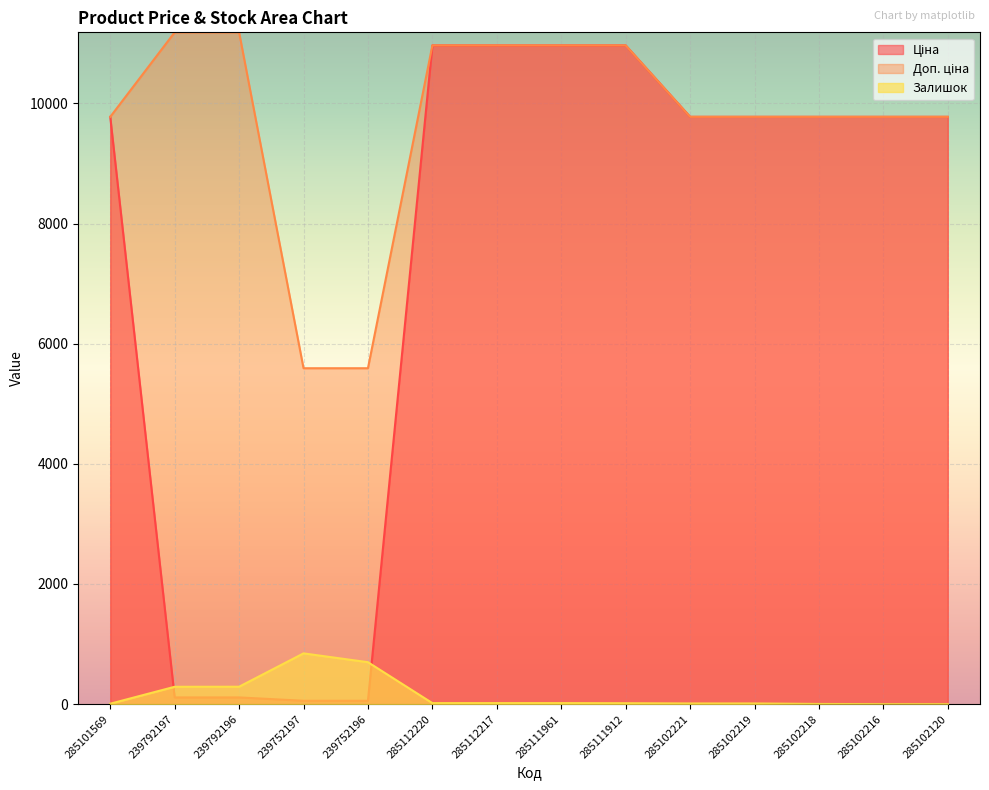

Which series changed the most between 239752197 and 239752196?

Залишок